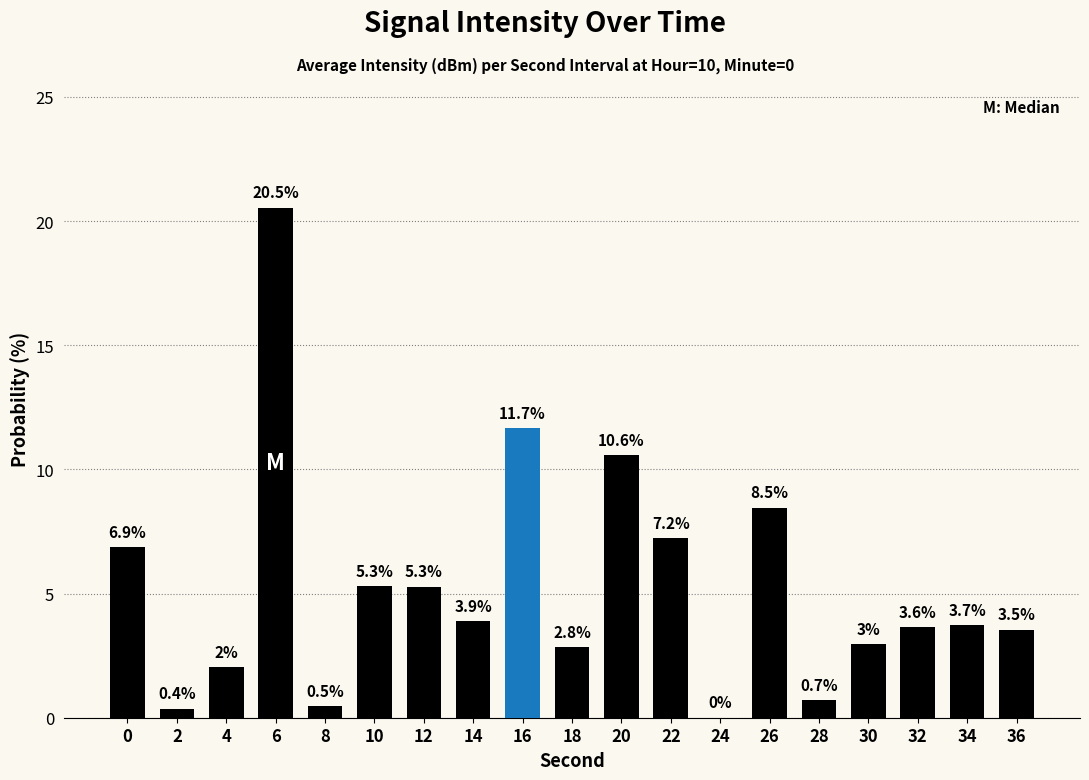

What is the maximum value shown in the chart?

20.5